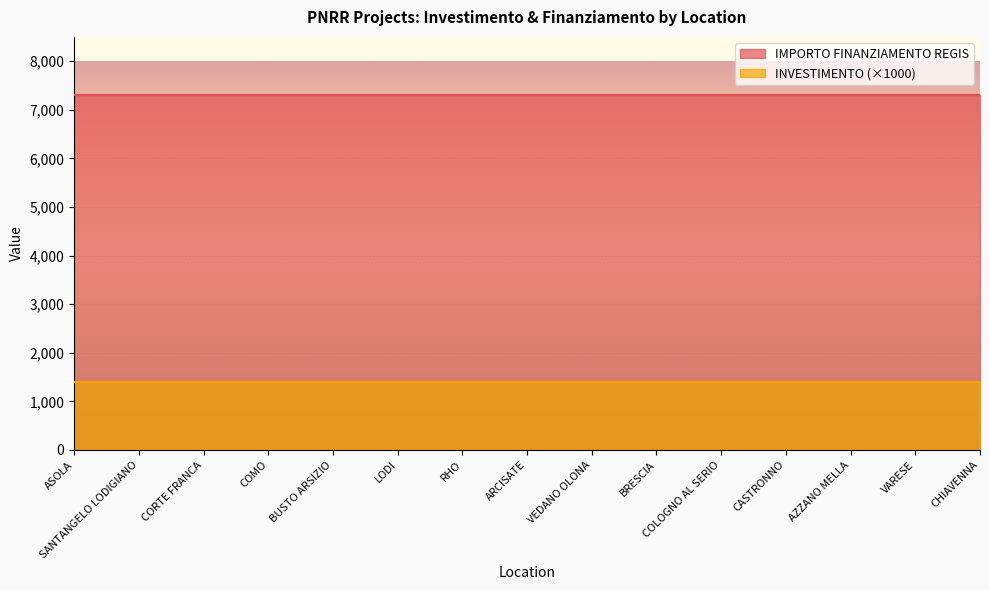

True or false: IMPORTO FINANZIAMENTO REGIS and INVESTIMENTO intersect in this chart.

False